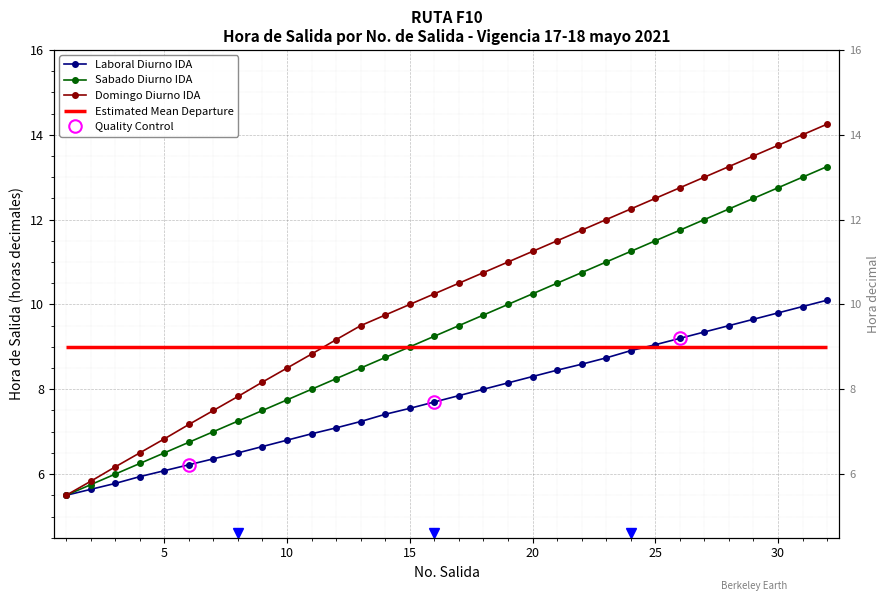

What is the highest value of the Domingo Diurno IDA series?

14.2